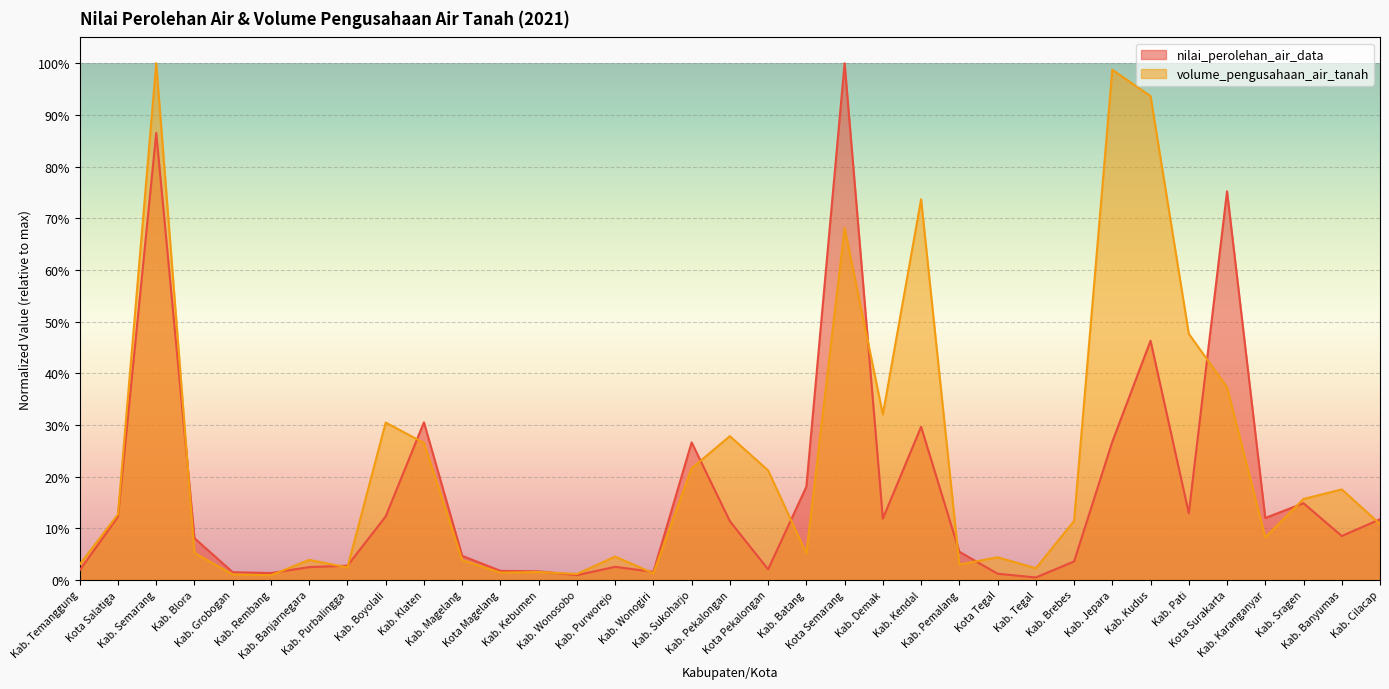

List the series in order of their overall mean, lowest first.

nilai_perolehan_air_data, volume_pengusahaan_air_tanah